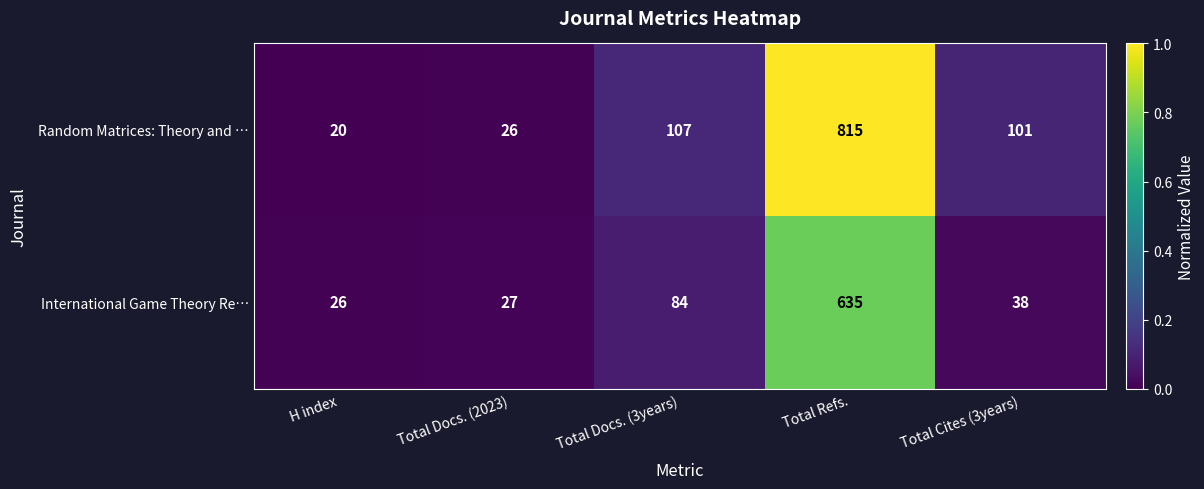

At which label does Random Matrices: Theory and … first exceed 101?

Total Docs. (3years)